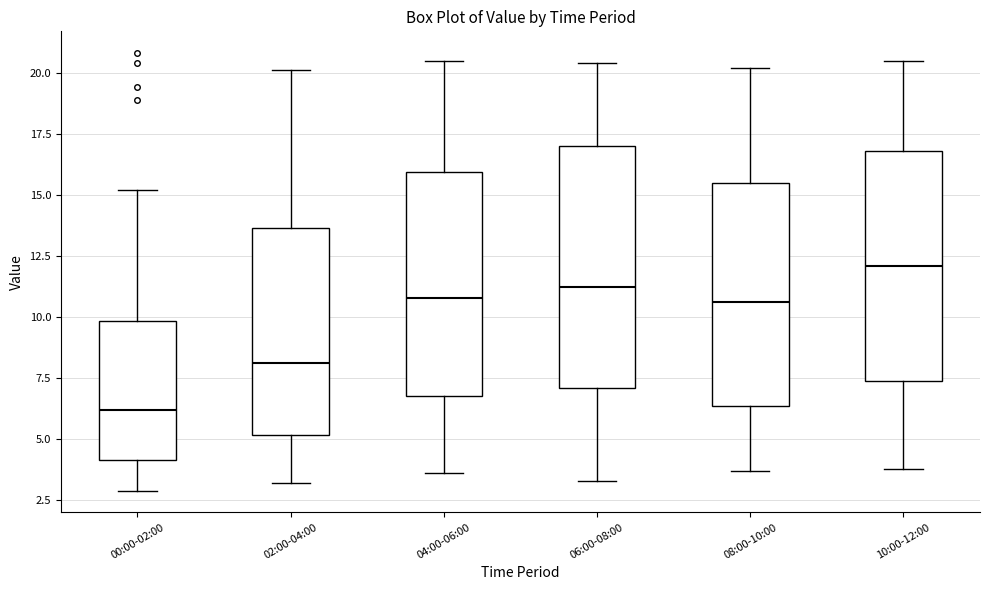

Comparing the boxes themselves (not the whiskers), which one is the tallest?

06:00-08:00